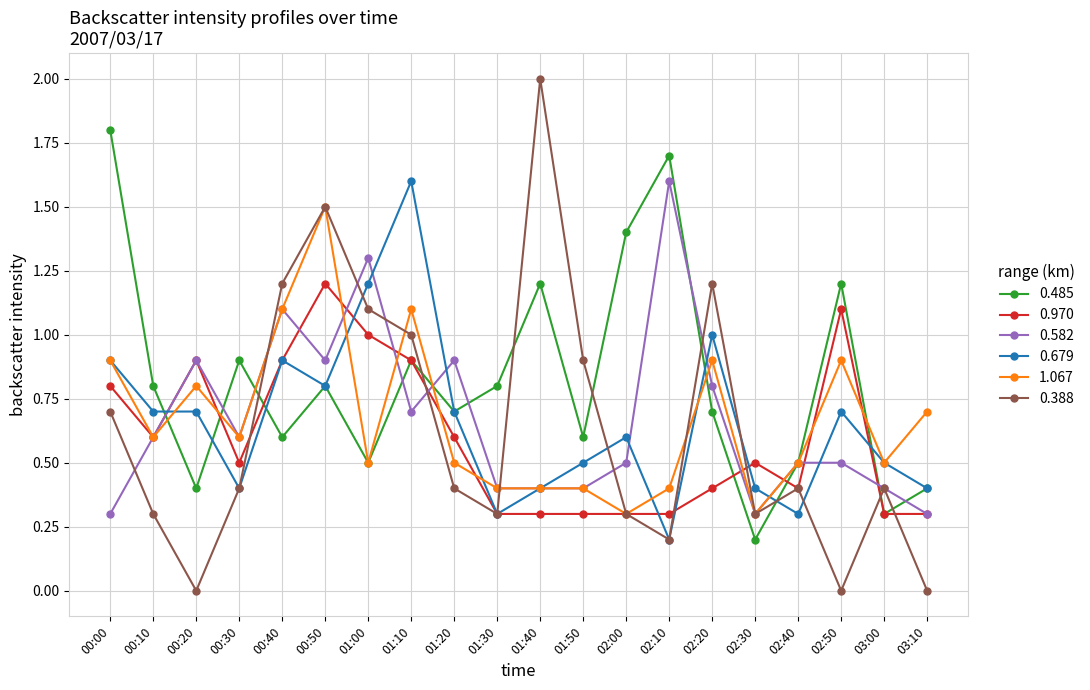

Reading right to left, transcribe all the data shown in this chart.

0.485: 0.4	0.3	1.2	0.5	0.2	0.7	1.7	1.4	0.6	1.2	0.8	0.7	0.9	0.5	0.8	0.6	0.9	0.4	0.8	1.8
0.970: 0.3	0.3	1.1	0.4	0.5	0.4	0.3	0.3	0.3	0.3	0.3	0.6	0.9	1.0	1.2	0.9	0.5	0.9	0.6	0.8
0.582: 0.3	0.4	0.5	0.5	0.3	0.8	1.6	0.5	0.4	0.4	0.4	0.9	0.7	1.3	0.9	1.1	0.6	0.9	0.6	0.3
0.679: 0.4	0.5	0.7	0.3	0.4	1.0	0.2	0.6	0.5	0.4	0.3	0.7	1.6	1.2	0.8	0.9	0.4	0.7	0.7	0.9
1.067: 0.7	0.5	0.9	0.5	0.3	0.9	0.4	0.3	0.4	0.4	0.4	0.5	1.1	0.5	1.5	1.1	0.6	0.8	0.6	0.9
0.388: 0.0	0.4	0.0	0.4	0.3	1.2	0.2	0.3	0.9	2.0	0.3	0.4	1.0	1.1	1.5	1.2	0.4	0.0	0.3	0.7